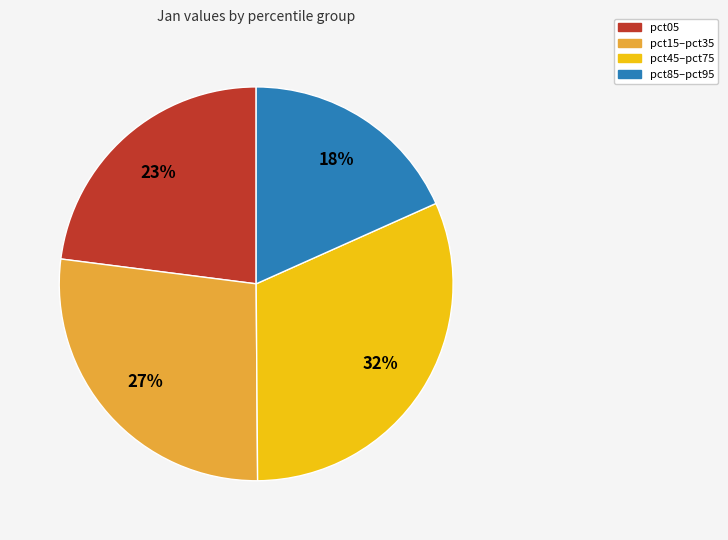

To the nearest percent, what is the average slice percentage?

25%